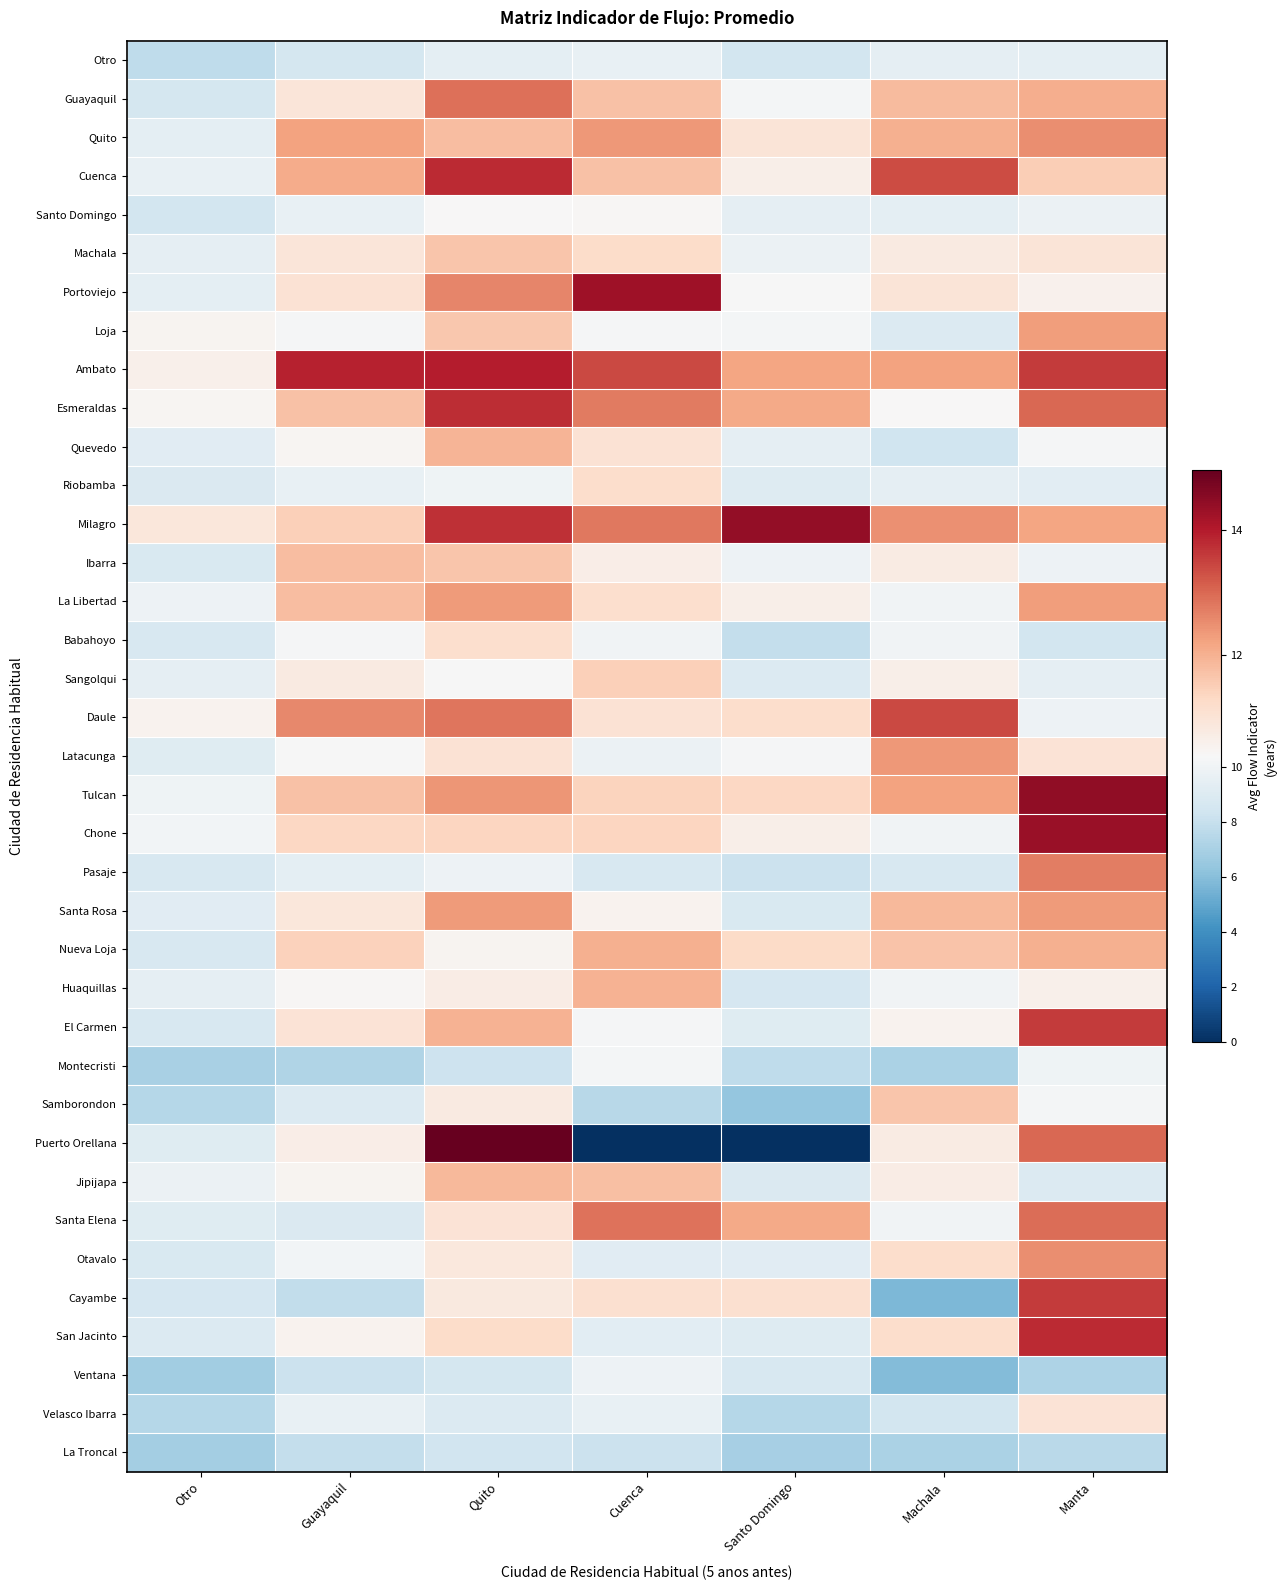

Reading left to right, extract all data points from this chart.

Otro: Otro=7.8	Guayaquil=8.6	Quito=9.4	Cuenca=9.6	Santo Domingo=8.5	Machala=9.5	Manta=9.3
Guayaquil: Otro=8.6	Guayaquil=10.9	Quito=12.9	Cuenca=11.7	Santo Domingo=10.2	Machala=11.8	Manta=12.1
Quito: Otro=9.4	Guayaquil=12.2	Quito=11.8	Cuenca=12.4	Santo Domingo=11.0	Machala=12.0	Manta=12.5
Cuenca: Otro=9.6	Guayaquil=12.1	Quito=13.8	Cuenca=11.7	Santo Domingo=10.6	Machala=13.4	Manta=11.5
Santo Domingo: Otro=8.5	Guayaquil=9.6	Quito=10.4	Cuenca=10.4	Santo Domingo=9.4	Machala=9.3	Manta=9.8
Machala: Otro=9.5	Guayaquil=10.9	Quito=11.7	Cuenca=11.2	Santo Domingo=9.8	Machala=10.8	Manta=11.0
Portoviejo: Otro=9.3	Guayaquil=11.1	Quito=12.6	Cuenca=14.3	Santo Domingo=10.3	Machala=11.0	Manta=10.6
Loja: Otro=10.5	Guayaquil=10.3	Quito=11.6	Cuenca=10.2	Santo Domingo=10.2	Machala=8.9	Manta=12.3
Ambato: Otro=10.6	Guayaquil=13.9	Quito=14.0	Cuenca=13.4	Santo Domingo=12.2	Machala=12.2	Manta=13.6
Esmeraldas: Otro=10.5	Guayaquil=11.7	Quito=13.8	Cuenca=12.8	Santo Domingo=12.1	Machala=10.4	Manta=13.0
Quevedo: Otro=9.2	Guayaquil=10.5	Quito=11.9	Cuenca=11.0	Santo Domingo=9.5	Machala=8.3	Manta=10.3
Riobamba: Otro=8.9	Guayaquil=9.6	Quito=9.9	Cuenca=11.2	Santo Domingo=9.0	Machala=9.4	Manta=9.2
Milagro: Otro=10.9	Guayaquil=11.5	Quito=13.8	Cuenca=12.8	Santo Domingo=14.4	Machala=12.5	Manta=12.2
Ibarra: Otro=8.8	Guayaquil=11.8	Quito=11.7	Cuenca=10.7	Santo Domingo=9.9	Machala=10.8	Manta=9.8
La Libertad: Otro=9.9	Guayaquil=11.8	Quito=12.3	Cuenca=11.2	Santo Domingo=10.7	Machala=10.0	Manta=12.3
Babahoyo: Otro=8.7	Guayaquil=10.2	Quito=11.2	Cuenca=10.0	Santo Domingo=7.9	Machala=10.0	Manta=8.5
Sangolqui: Otro=9.4	Guayaquil=10.8	Quito=10.3	Cuenca=11.5	Santo Domingo=8.9	Machala=10.7	Manta=9.4
Daule: Otro=10.5	Guayaquil=12.6	Quito=12.8	Cuenca=11.1	Santo Domingo=11.2	Machala=13.4	Manta=9.8
Latacunga: Otro=9.1	Guayaquil=10.4	Quito=11.1	Cuenca=9.8	Santo Domingo=10.2	Machala=12.4	Manta=11.0
Tulcan: Otro=9.9	Guayaquil=11.7	Quito=12.4	Cuenca=11.4	Santo Domingo=11.3	Machala=12.2	Manta=14.4
Chone: Otro=10.1	Guayaquil=11.3	Quito=11.4	Cuenca=11.4	Santo Domingo=10.6	Machala=10.0	Manta=14.3
Pasaje: Otro=8.7	Guayaquil=9.4	Quito=9.8	Cuenca=8.7	Santo Domingo=8.2	Machala=8.7	Manta=12.7
Santa Rosa: Otro=9.2	Guayaquil=10.9	Quito=12.3	Cuenca=10.5	Santo Domingo=8.8	Machala=11.9	Manta=12.3
Nueva Loja: Otro=8.7	Guayaquil=11.4	Quito=10.5	Cuenca=12.0	Santo Domingo=11.2	Machala=11.7	Manta=12.0
Huaquillas: Otro=9.4	Guayaquil=10.4	Quito=10.7	Cuenca=12.0	Santo Domingo=8.6	Machala=10.0	Manta=10.6
El Carmen: Otro=8.7	Guayaquil=11.0	Quito=12.0	Cuenca=10.3	Santo Domingo=9.1	Machala=10.5	Manta=13.6
Montecristi: Otro=7.0	Guayaquil=7.3	Quito=8.2	Cuenca=10.2	Santo Domingo=7.8	Machala=7.1	Manta=9.9
Samborondon: Otro=7.4	Guayaquil=9.0	Quito=10.8	Cuenca=7.5	Santo Domingo=6.4	Machala=11.7	Manta=10.1
Puerto Orellana: Otro=9.1	Guayaquil=10.7	Quito=15.0	Cuenca=0.0	Santo Domingo=0.0	Machala=10.8	Manta=13.0
Jipijapa: Otro=9.8	Guayaquil=10.5	Quito=11.9	Cuenca=11.8	Santo Domingo=8.9	Machala=10.7	Manta=9.0
Santa Elena: Otro=9.2	Guayaquil=8.9	Quito=11.0	Cuenca=12.9	Santo Domingo=12.1	Machala=10.0	Manta=12.9
Otavalo: Otro=8.8	Guayaquil=10.1	Quito=10.9	Cuenca=9.2	Santo Domingo=9.2	Machala=11.2	Manta=12.5
Cayambe: Otro=8.6	Guayaquil=7.8	Quito=10.8	Cuenca=11.1	Santo Domingo=11.1	Machala=5.8	Manta=13.6
San Jacinto: Otro=8.9	Guayaquil=10.6	Quito=11.2	Cuenca=9.3	Santo Domingo=9.0	Machala=11.2	Manta=13.8
Ventana: Otro=6.8	Guayaquil=8.2	Quito=8.5	Cuenca=9.8	Santo Domingo=8.7	Machala=5.9	Manta=7.2
Velasco Ibarra: Otro=7.5	Guayaquil=9.6	Quito=9.0	Cuenca=9.6	Santo Domingo=7.5	Machala=8.5	Manta=11.0
La Troncal: Otro=6.8	Guayaquil=7.9	Quito=8.4	Cuenca=8.1	Santo Domingo=6.9	Machala=7.1	Manta=7.6